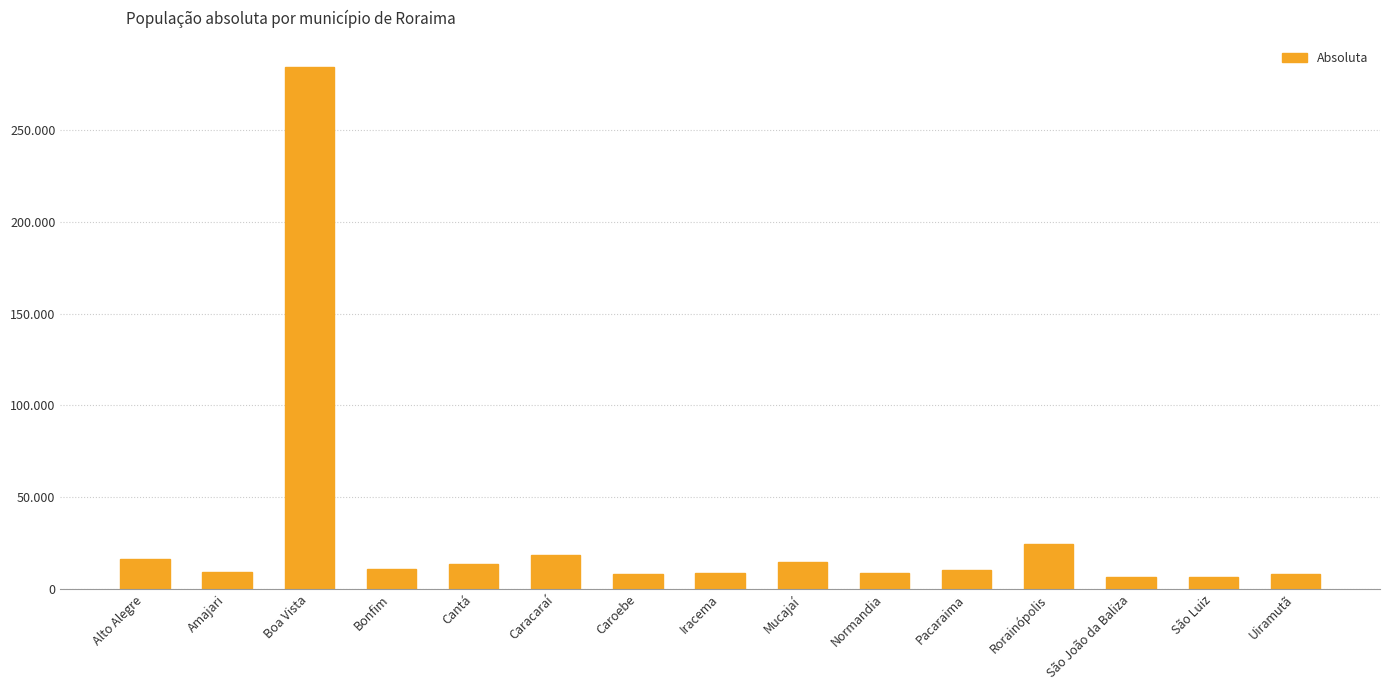

Where does the data first go above 10433?

Alto Alegre